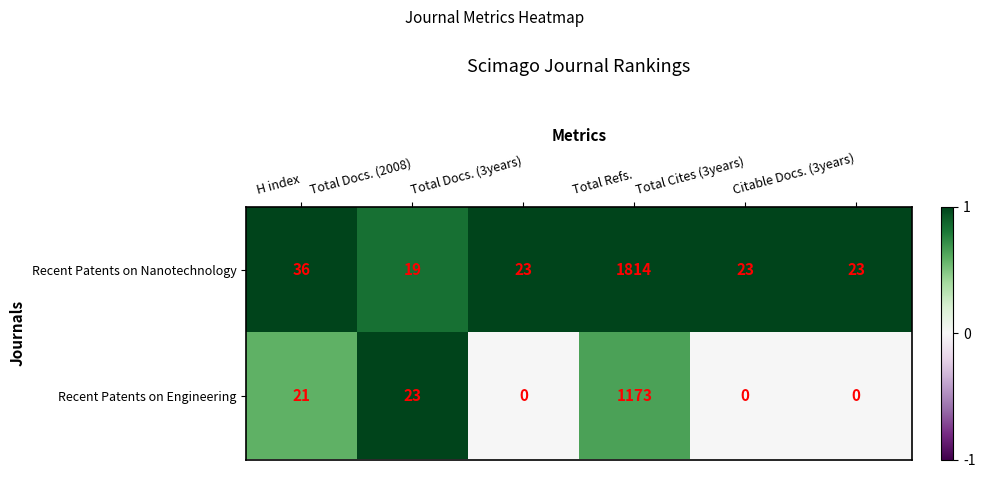

At which label does Recent Patents on Nanotechnology reach its peak?

Total Refs.